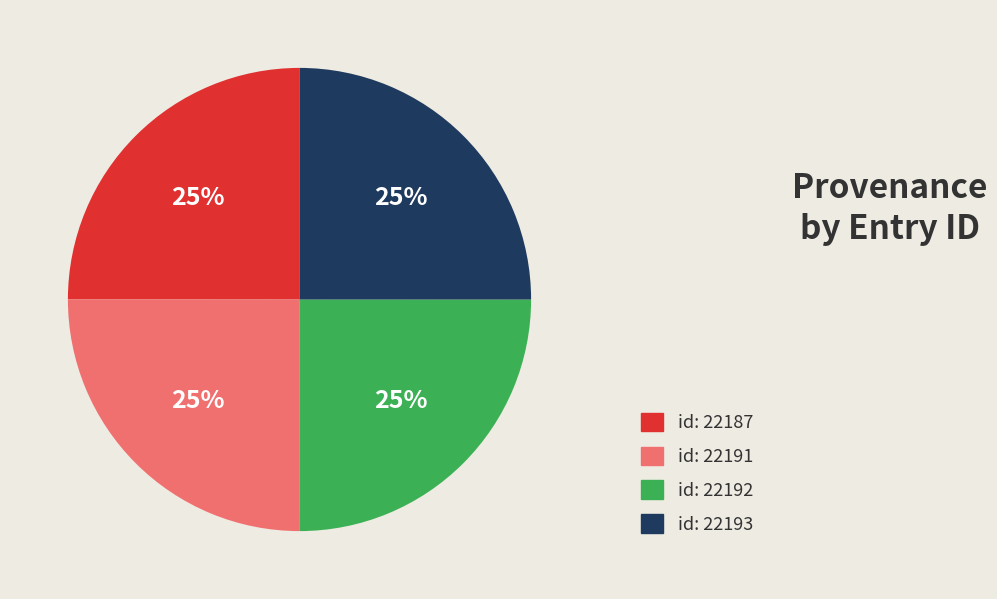

Is there a majority slice in this chart?

No